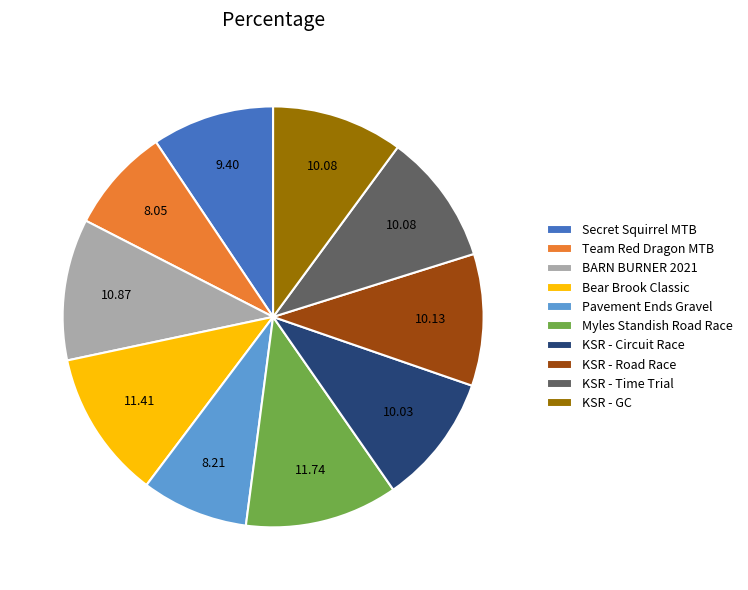

Does Myles Standish Road Race account for over 50% of the chart?

No